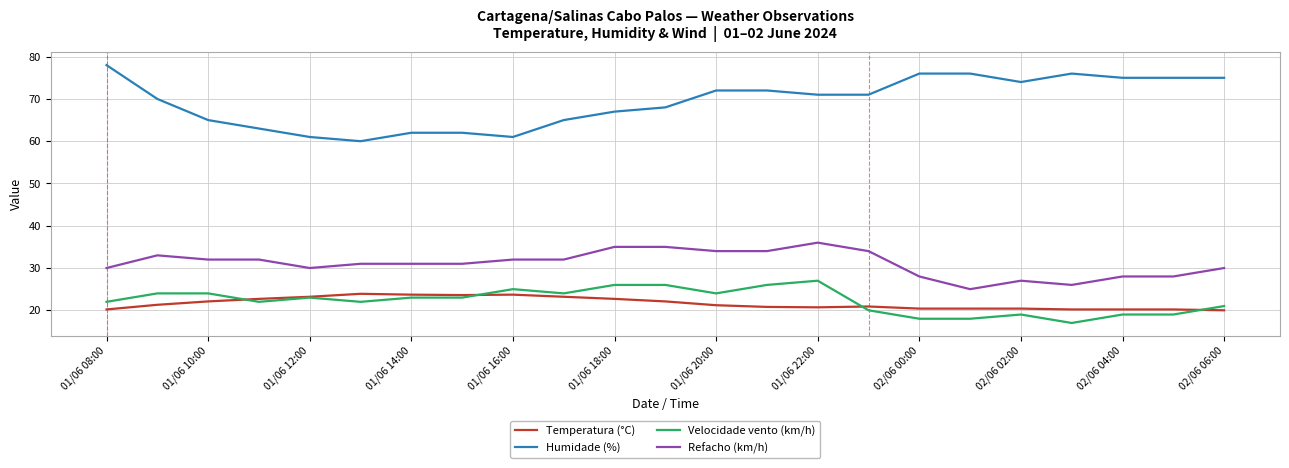

At how many categories does at least one series exceed 29?

23